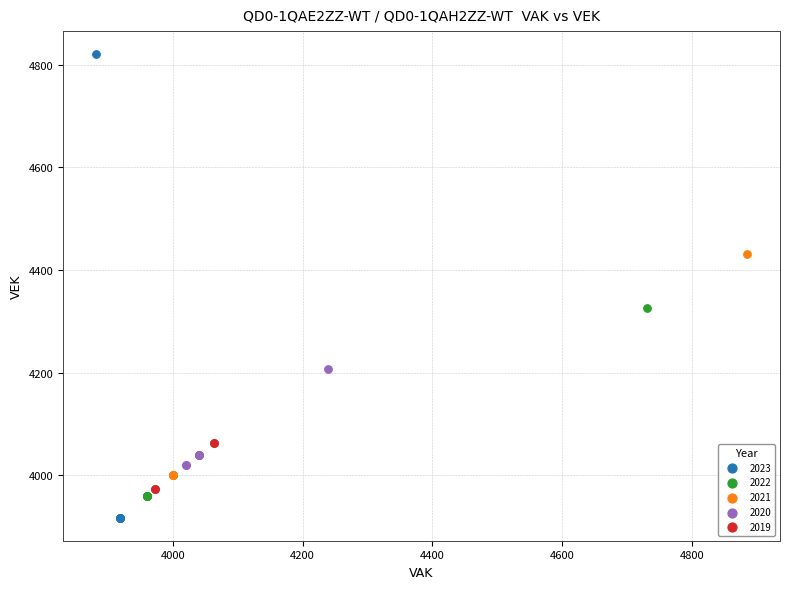

Which series has the largest Y range (max minus min)?

2023